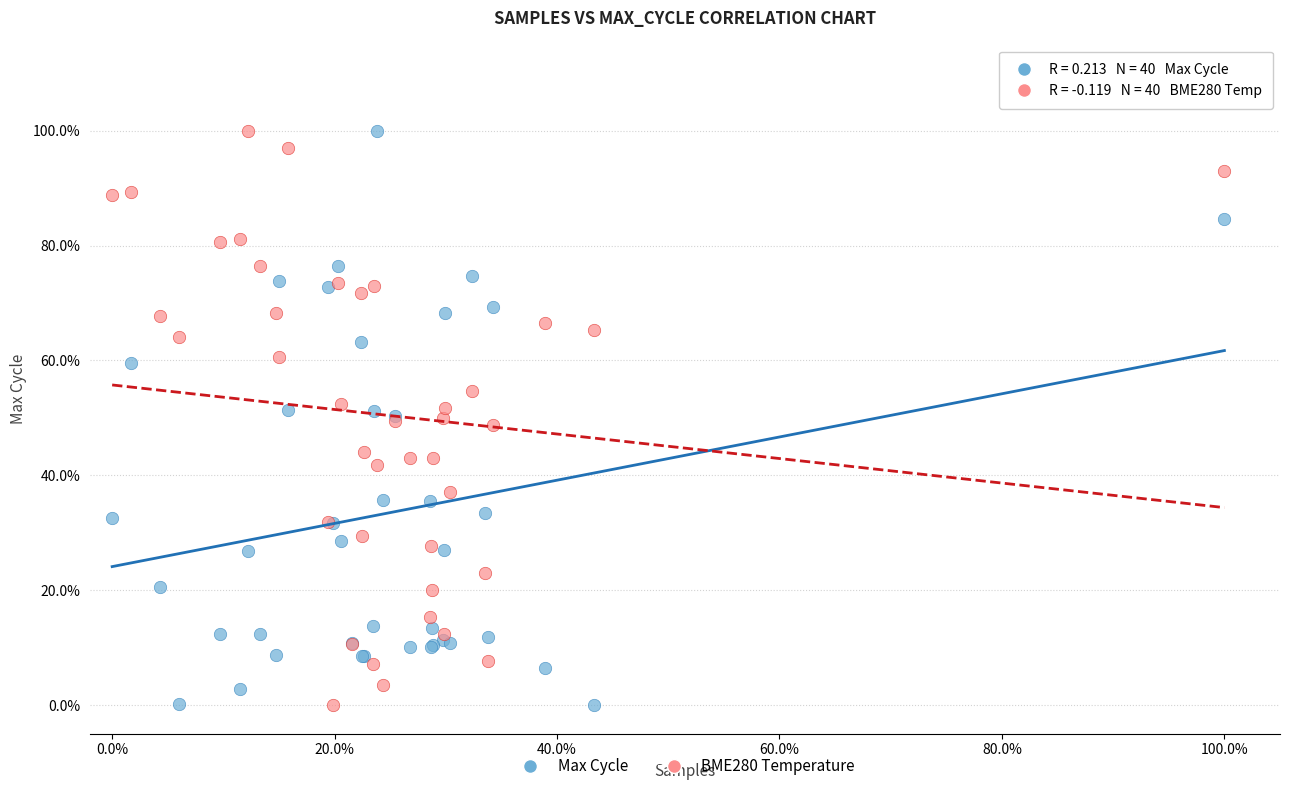

What are all the series names shown in the legend?

Max Cycle, BME280 Temperature